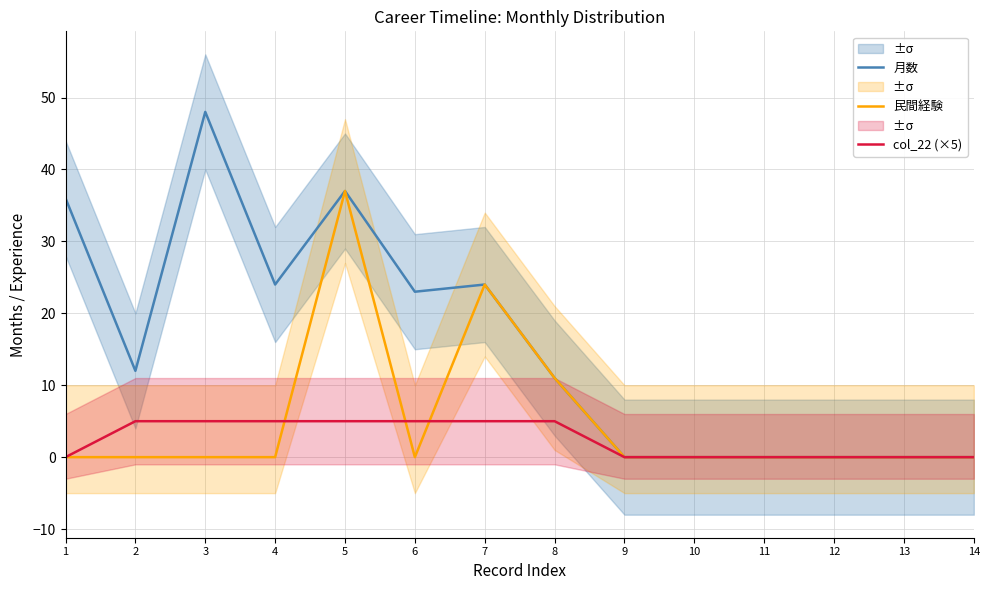

Reading left to right, what are all the values shown in this chart?

月数: 1=36	2=12	3=48	4=24	5=37	6=23	7=24	8=11	9=0	10=0	11=0	12=0	13=0	14=0
民間経験: 1=0	2=0	3=0	4=0	5=37	6=0	7=24	8=11	9=0	10=0	11=0	12=0	13=0	14=0
col_22 (×5): 1=0	2=5	3=5	4=5	5=5	6=5	7=5	8=5	9=0	10=0	11=0	12=0	13=0	14=0